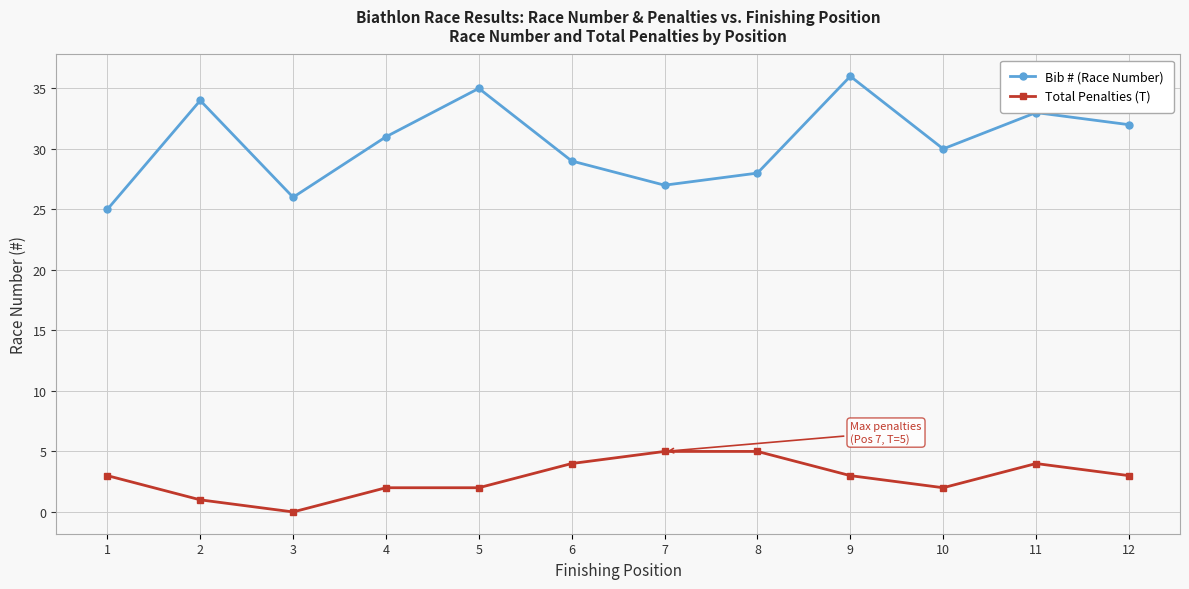

True or false: Total Penalties (T) and Bib # (Race Number) intersect in this chart.

False